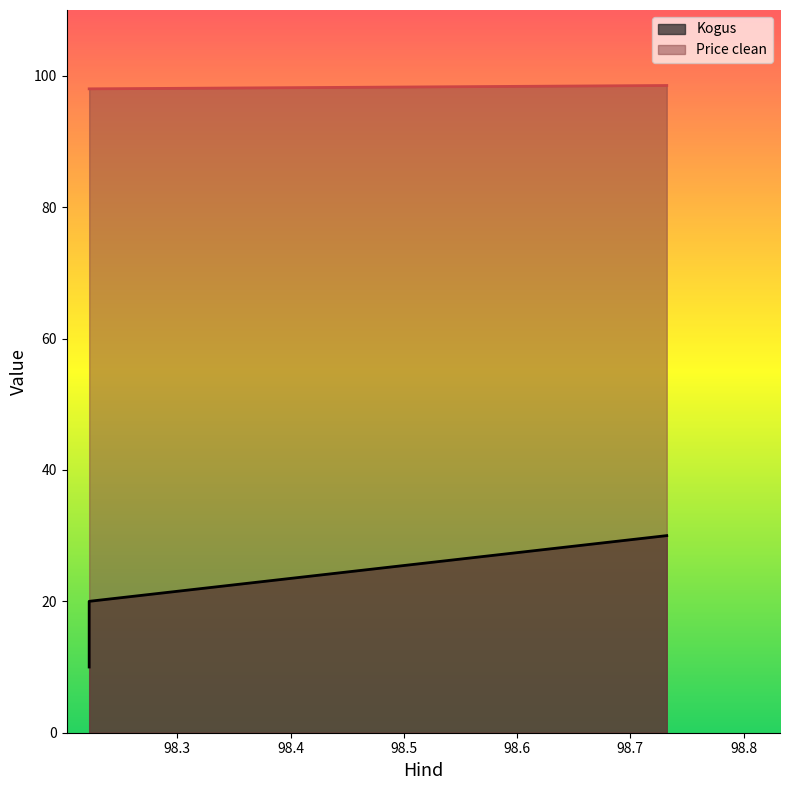

Does the chart display data point markers on the line(s)?

No